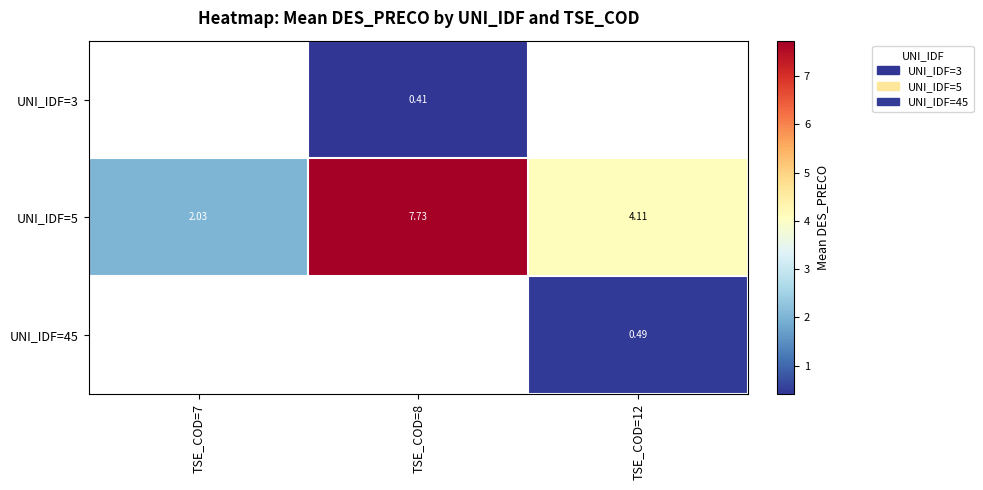

List the series in order of their overall mean, lowest first.

row_0, row_1, row_2